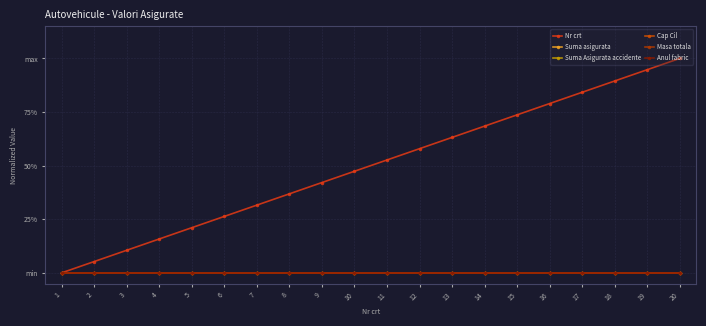

List the labels in order of Nr crt value, largest first.

20, 19, 18, 17, 16, 15, 14, 13, 12, 11, 10, 9, 8, 7, 6, 5, 4, 3, 2, 1